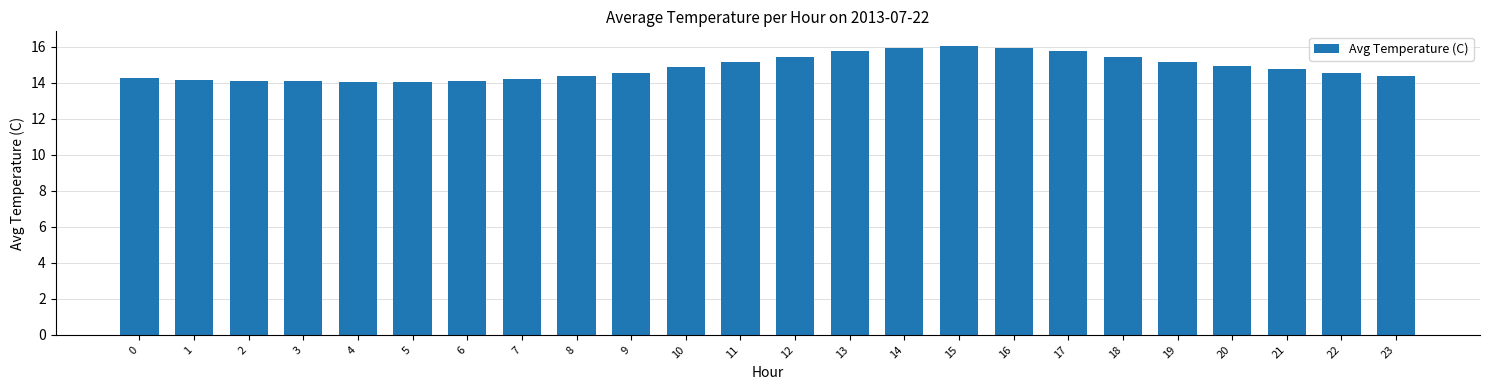

Between 10 and 14, which is larger?

14